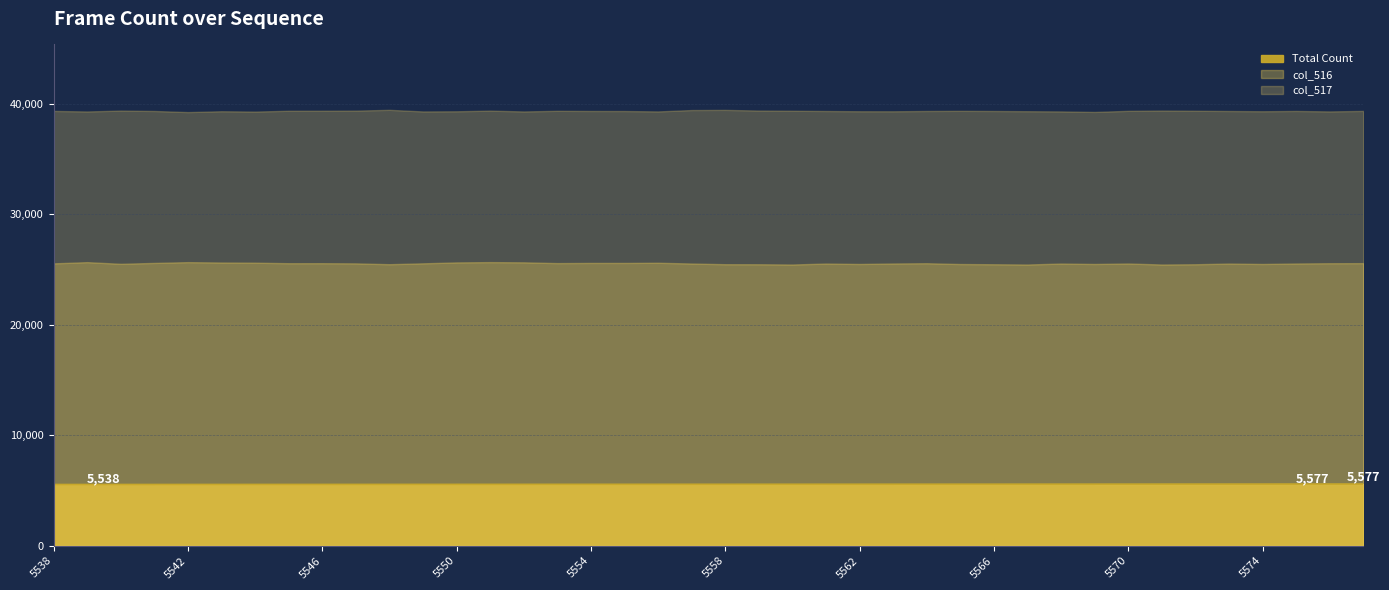

What is the change in value from 5541 to 5555?

+14